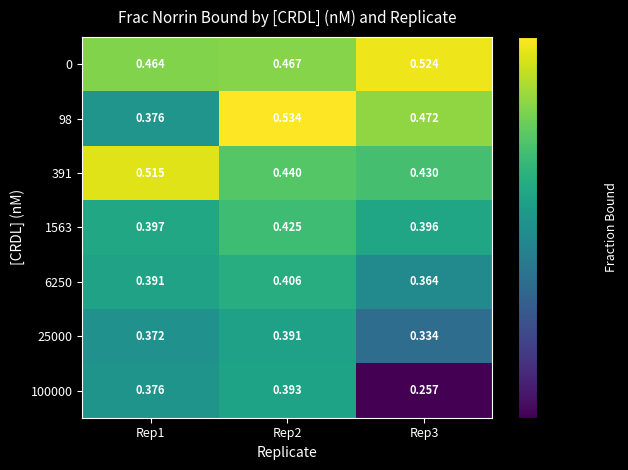

Is the value of 98 at Rep2 greater than the value of 1563 at Rep3?

Yes